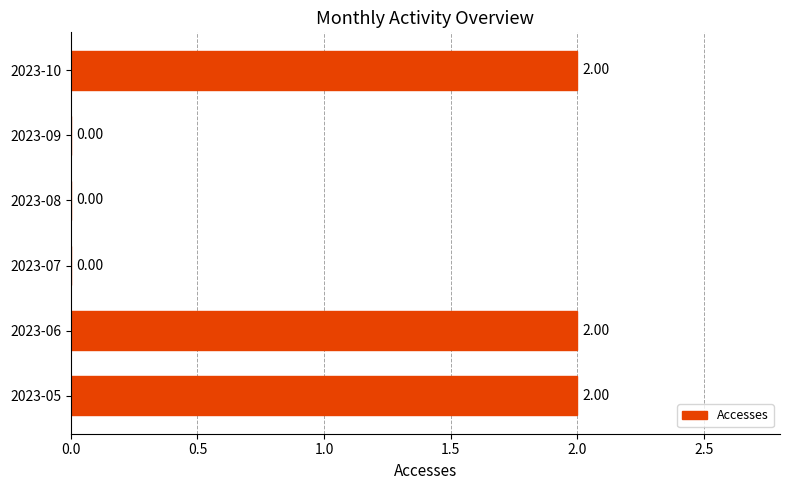

What is the sum of all values?

6